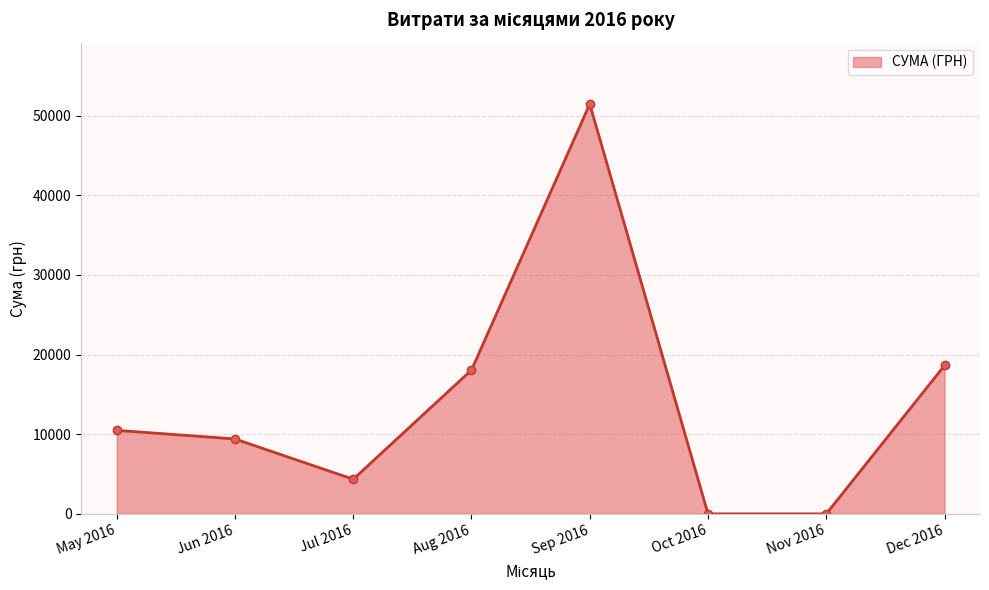

What is the greatest value displayed?

51440.0